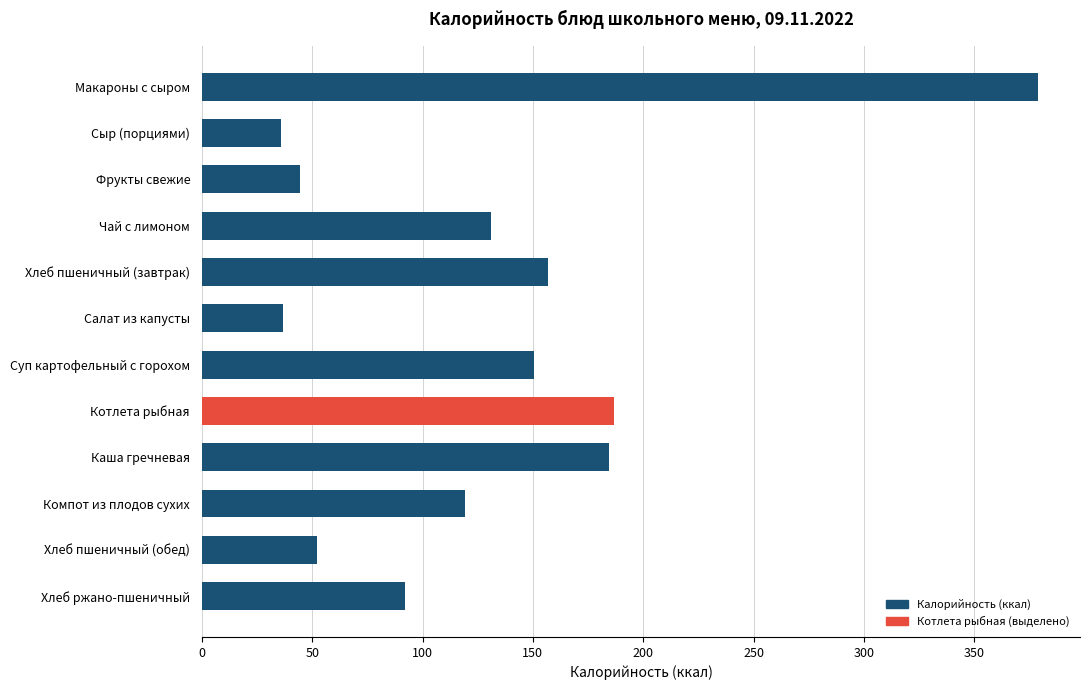

What is the difference between the values at Сыр (порциями) and Хлеб пшеничный (обед)?

16.5